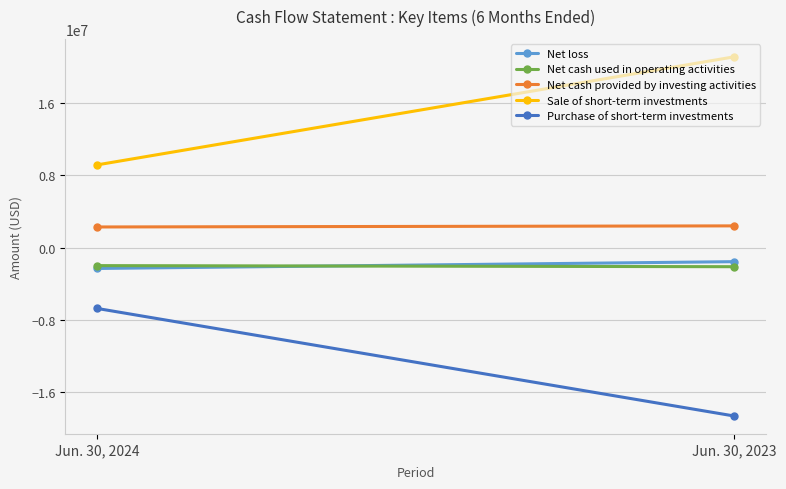

What is the difference between the highest and lowest values at Jun. 30, 2023?

39849589